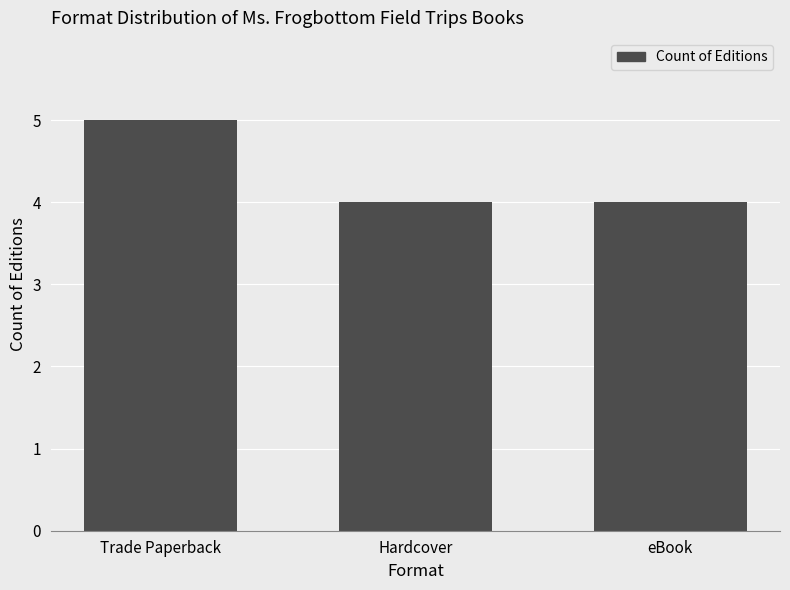

How many series are shown in this chart?

1